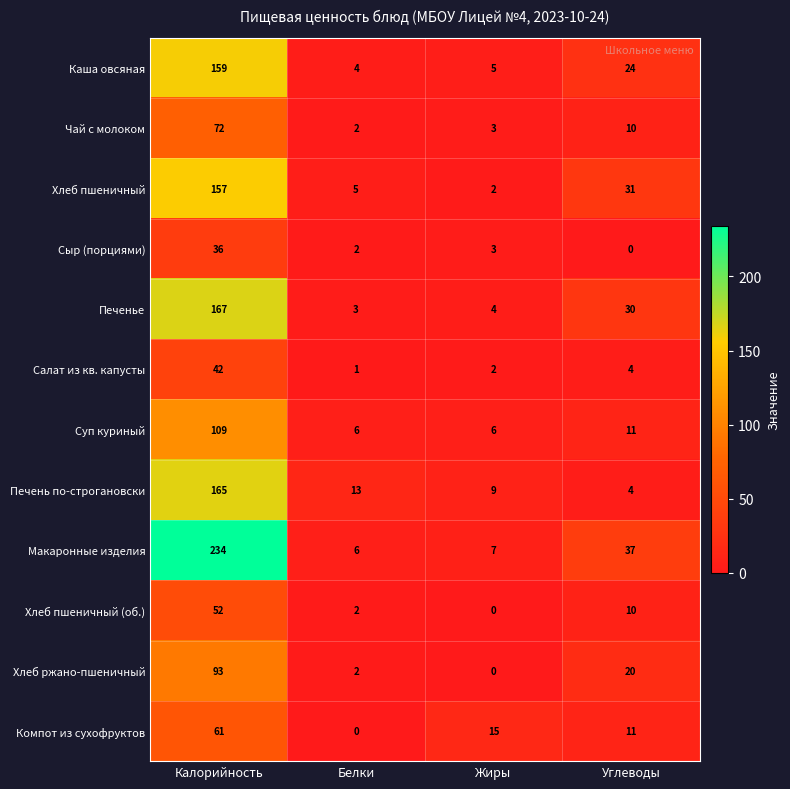

What is the greatest value displayed?

234